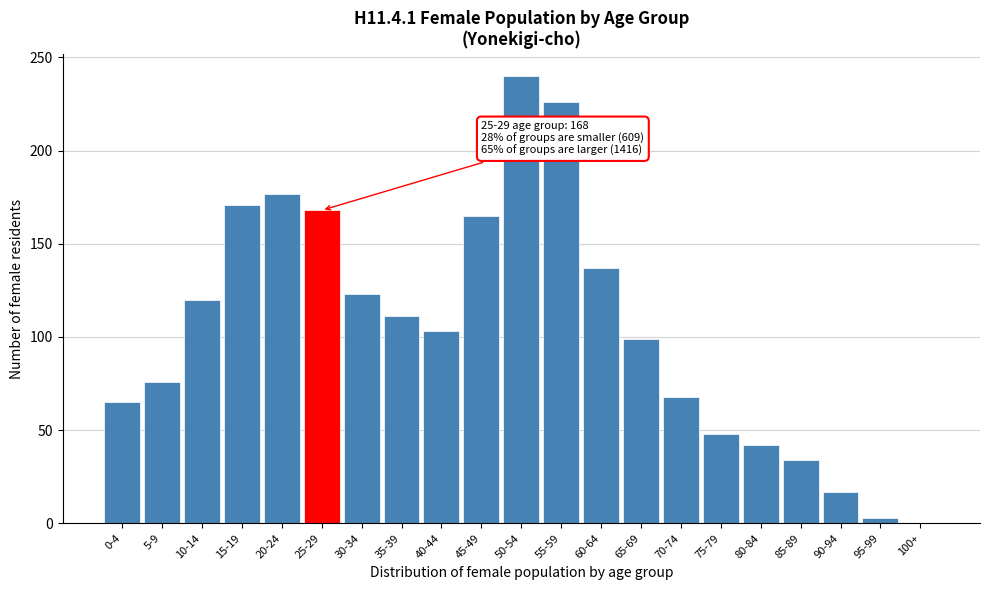

Reading left to right, transcribe all the data shown in this chart.

0-4=65	5-9=76	10-14=120	15-19=171	20-24=177	25-29=168	30-34=123	35-39=111	40-44=103	45-49=165	50-54=240	55-59=226	60-64=137	65-69=99	70-74=68	75-79=48	80-84=42	85-89=34	90-94=17	95-99=3	100+=0